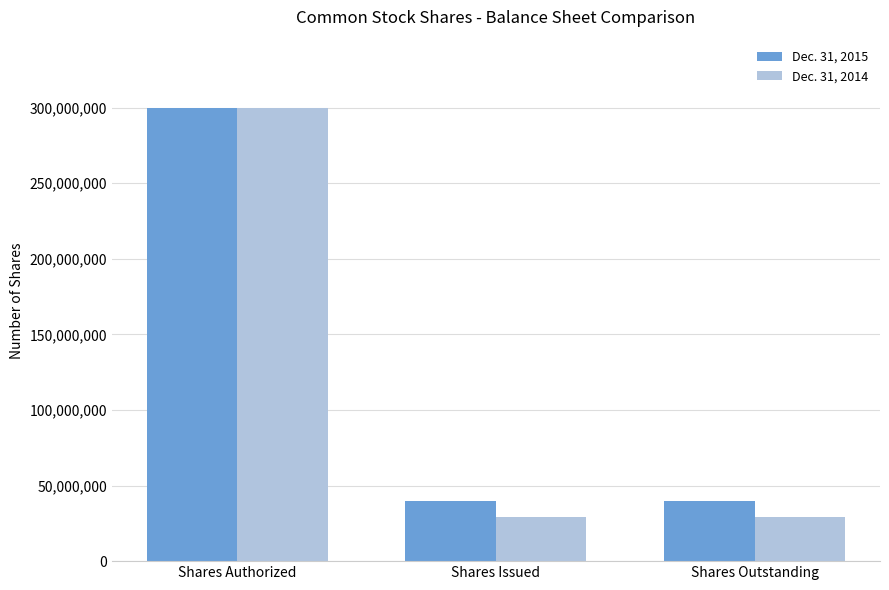

What is the value of the Dec. 31, 2015 bar at the 2nd from the left?

39833023